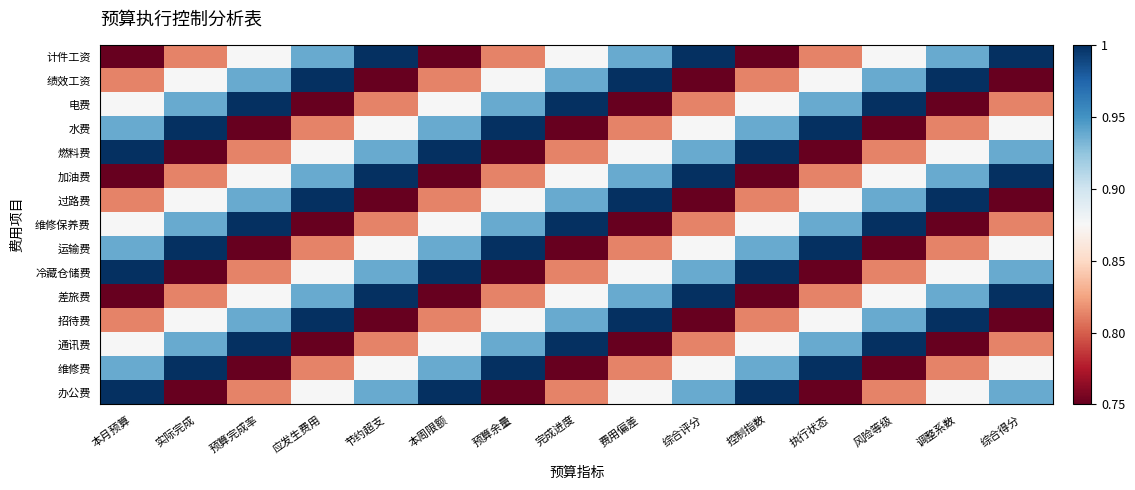

Reading left to right, list all the values displayed in this chart.

计件工资: 本月预算=0.8	实际完成=0.8	预算完成率=0.9	应发生费用=0.9	节约超支=1.0	本周限额=0.8	预算余量=0.8	完成进度=0.9	费用偏差=0.9	综合评分=1.0	控制指数=0.8	执行状态=0.8	风险等级=0.9	调整系数=0.9	综合得分=1.0
绩效工资: 本月预算=0.8	实际完成=0.9	预算完成率=0.9	应发生费用=1.0	节约超支=0.8	本周限额=0.8	预算余量=0.9	完成进度=0.9	费用偏差=1.0	综合评分=0.8	控制指数=0.8	执行状态=0.9	风险等级=0.9	调整系数=1.0	综合得分=0.8
电费: 本月预算=0.9	实际完成=0.9	预算完成率=1.0	应发生费用=0.8	节约超支=0.8	本周限额=0.9	预算余量=0.9	完成进度=1.0	费用偏差=0.8	综合评分=0.8	控制指数=0.9	执行状态=0.9	风险等级=1.0	调整系数=0.8	综合得分=0.8
水费: 本月预算=0.9	实际完成=1.0	预算完成率=0.8	应发生费用=0.8	节约超支=0.9	本周限额=0.9	预算余量=1.0	完成进度=0.8	费用偏差=0.8	综合评分=0.9	控制指数=0.9	执行状态=1.0	风险等级=0.8	调整系数=0.8	综合得分=0.9
燃料费: 本月预算=1.0	实际完成=0.8	预算完成率=0.8	应发生费用=0.9	节约超支=0.9	本周限额=1.0	预算余量=0.8	完成进度=0.8	费用偏差=0.9	综合评分=0.9	控制指数=1.0	执行状态=0.8	风险等级=0.8	调整系数=0.9	综合得分=0.9
加油费: 本月预算=0.8	实际完成=0.8	预算完成率=0.9	应发生费用=0.9	节约超支=1.0	本周限额=0.8	预算余量=0.8	完成进度=0.9	费用偏差=0.9	综合评分=1.0	控制指数=0.8	执行状态=0.8	风险等级=0.9	调整系数=0.9	综合得分=1.0
过路费: 本月预算=0.8	实际完成=0.9	预算完成率=0.9	应发生费用=1.0	节约超支=0.8	本周限额=0.8	预算余量=0.9	完成进度=0.9	费用偏差=1.0	综合评分=0.8	控制指数=0.8	执行状态=0.9	风险等级=0.9	调整系数=1.0	综合得分=0.8
维修保养费: 本月预算=0.9	实际完成=0.9	预算完成率=1.0	应发生费用=0.8	节约超支=0.8	本周限额=0.9	预算余量=0.9	完成进度=1.0	费用偏差=0.8	综合评分=0.8	控制指数=0.9	执行状态=0.9	风险等级=1.0	调整系数=0.8	综合得分=0.8
运输费: 本月预算=0.9	实际完成=1.0	预算完成率=0.8	应发生费用=0.8	节约超支=0.9	本周限额=0.9	预算余量=1.0	完成进度=0.8	费用偏差=0.8	综合评分=0.9	控制指数=0.9	执行状态=1.0	风险等级=0.8	调整系数=0.8	综合得分=0.9
冷藏仓储费: 本月预算=1.0	实际完成=0.8	预算完成率=0.8	应发生费用=0.9	节约超支=0.9	本周限额=1.0	预算余量=0.8	完成进度=0.8	费用偏差=0.9	综合评分=0.9	控制指数=1.0	执行状态=0.8	风险等级=0.8	调整系数=0.9	综合得分=0.9
差旅费: 本月预算=0.8	实际完成=0.8	预算完成率=0.9	应发生费用=0.9	节约超支=1.0	本周限额=0.8	预算余量=0.8	完成进度=0.9	费用偏差=0.9	综合评分=1.0	控制指数=0.8	执行状态=0.8	风险等级=0.9	调整系数=0.9	综合得分=1.0
招待费: 本月预算=0.8	实际完成=0.9	预算完成率=0.9	应发生费用=1.0	节约超支=0.8	本周限额=0.8	预算余量=0.9	完成进度=0.9	费用偏差=1.0	综合评分=0.8	控制指数=0.8	执行状态=0.9	风险等级=0.9	调整系数=1.0	综合得分=0.8
通讯费: 本月预算=0.9	实际完成=0.9	预算完成率=1.0	应发生费用=0.8	节约超支=0.8	本周限额=0.9	预算余量=0.9	完成进度=1.0	费用偏差=0.8	综合评分=0.8	控制指数=0.9	执行状态=0.9	风险等级=1.0	调整系数=0.8	综合得分=0.8
维修费: 本月预算=0.9	实际完成=1.0	预算完成率=0.8	应发生费用=0.8	节约超支=0.9	本周限额=0.9	预算余量=1.0	完成进度=0.8	费用偏差=0.8	综合评分=0.9	控制指数=0.9	执行状态=1.0	风险等级=0.8	调整系数=0.8	综合得分=0.9
办公费: 本月预算=1.0	实际完成=0.8	预算完成率=0.8	应发生费用=0.9	节约超支=0.9	本周限额=1.0	预算余量=0.8	完成进度=0.8	费用偏差=0.9	综合评分=0.9	控制指数=1.0	执行状态=0.8	风险等级=0.8	调整系数=0.9	综合得分=0.9